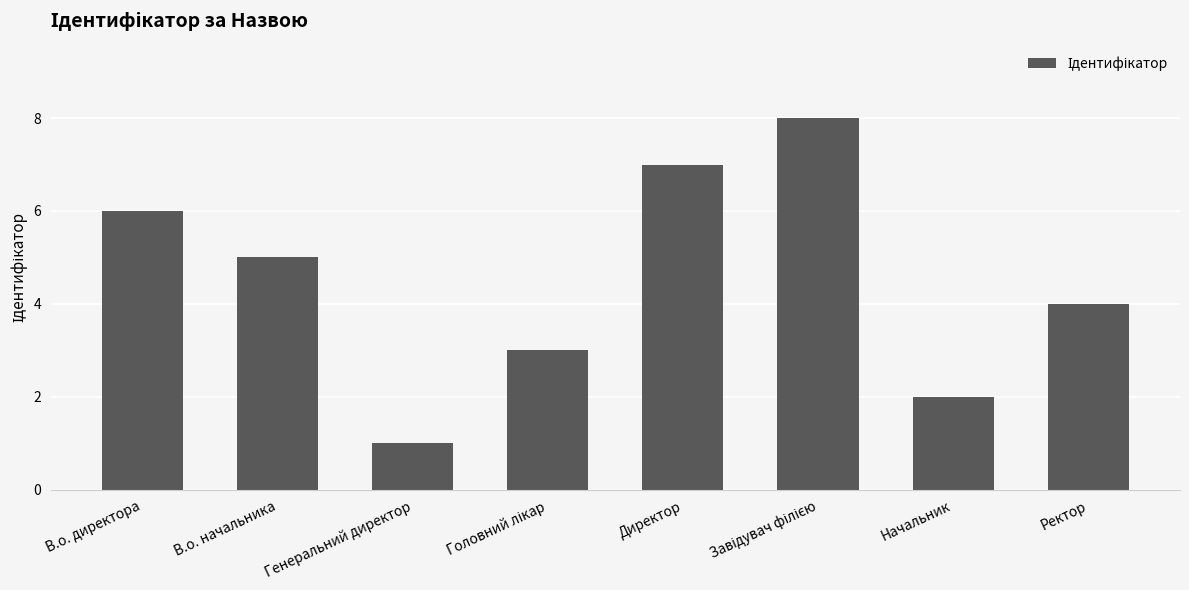

Count the values in the range 3 to 7.

5